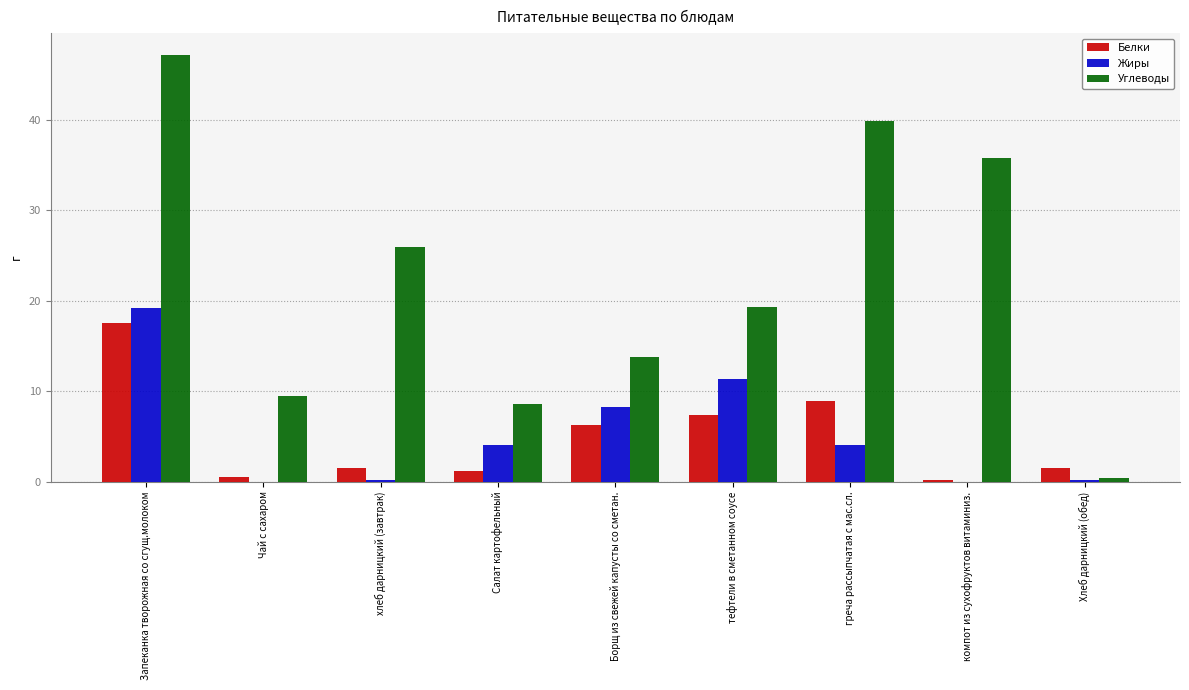

Are the bars horizontal?

No